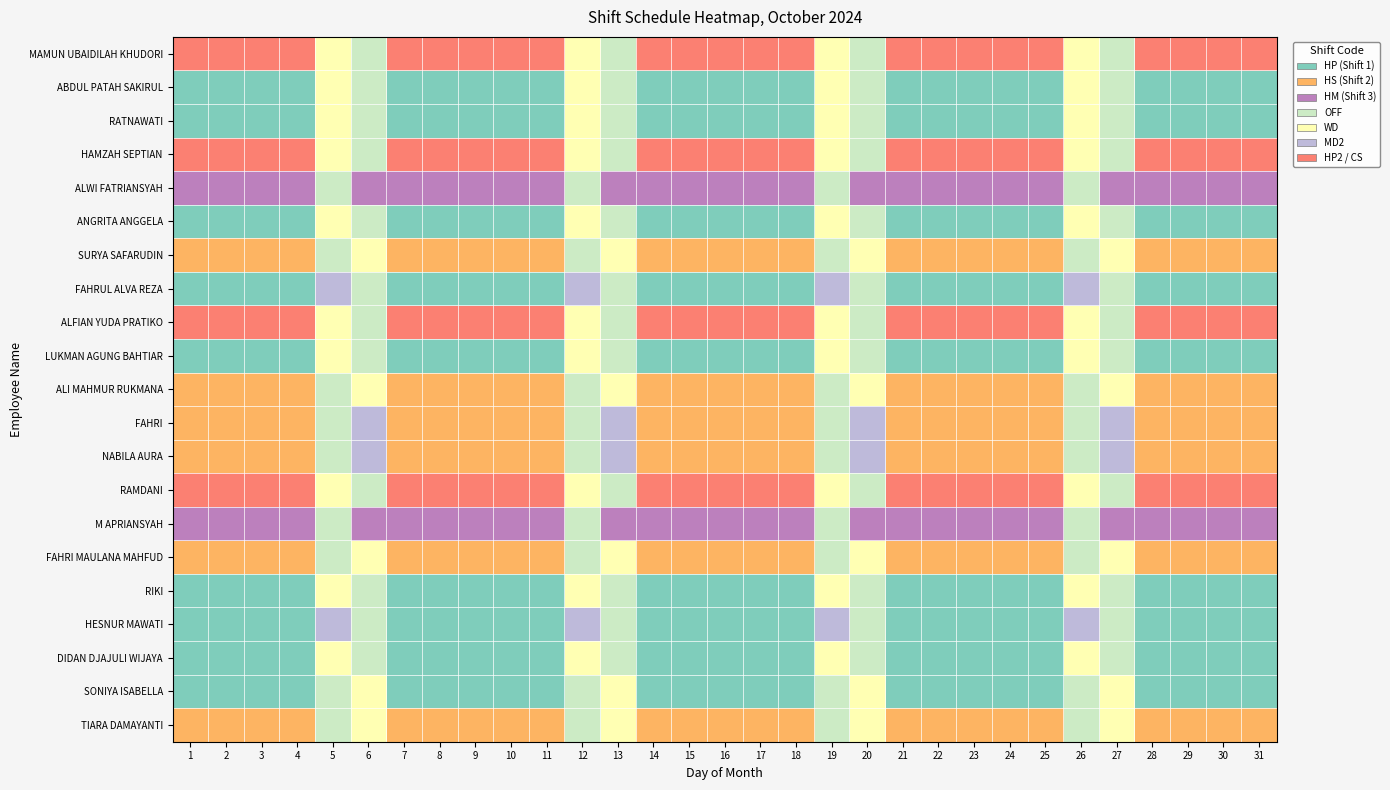

At which category does the chart reach its minimum across all series?

1